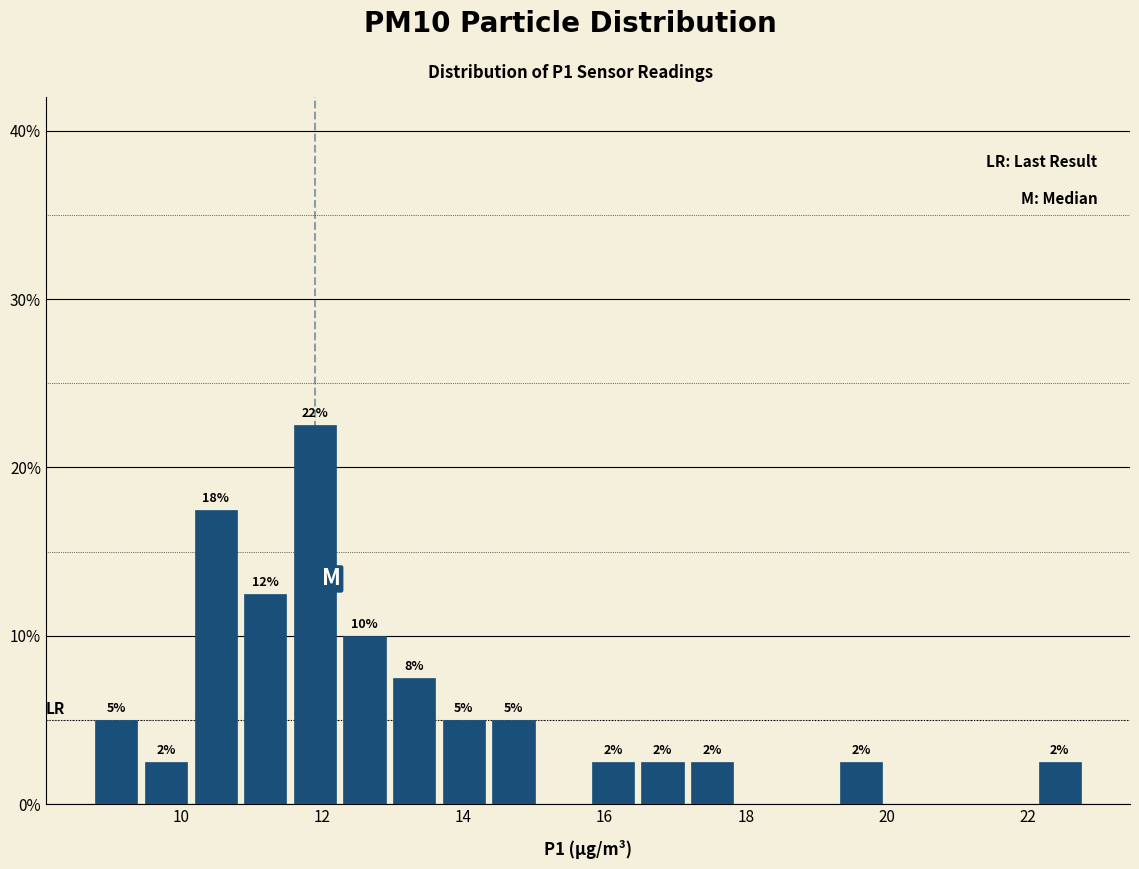

Read against the x-axis, roughly where is the centre of the tallest bar?

11.8